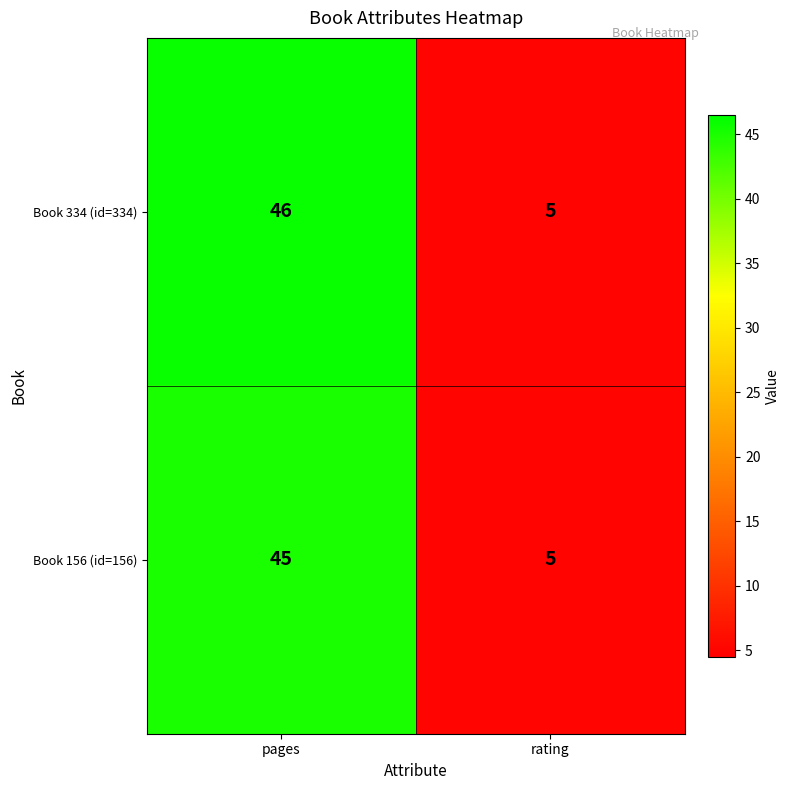

Which series has the largest total across all categories?

Book 334 (id=334)